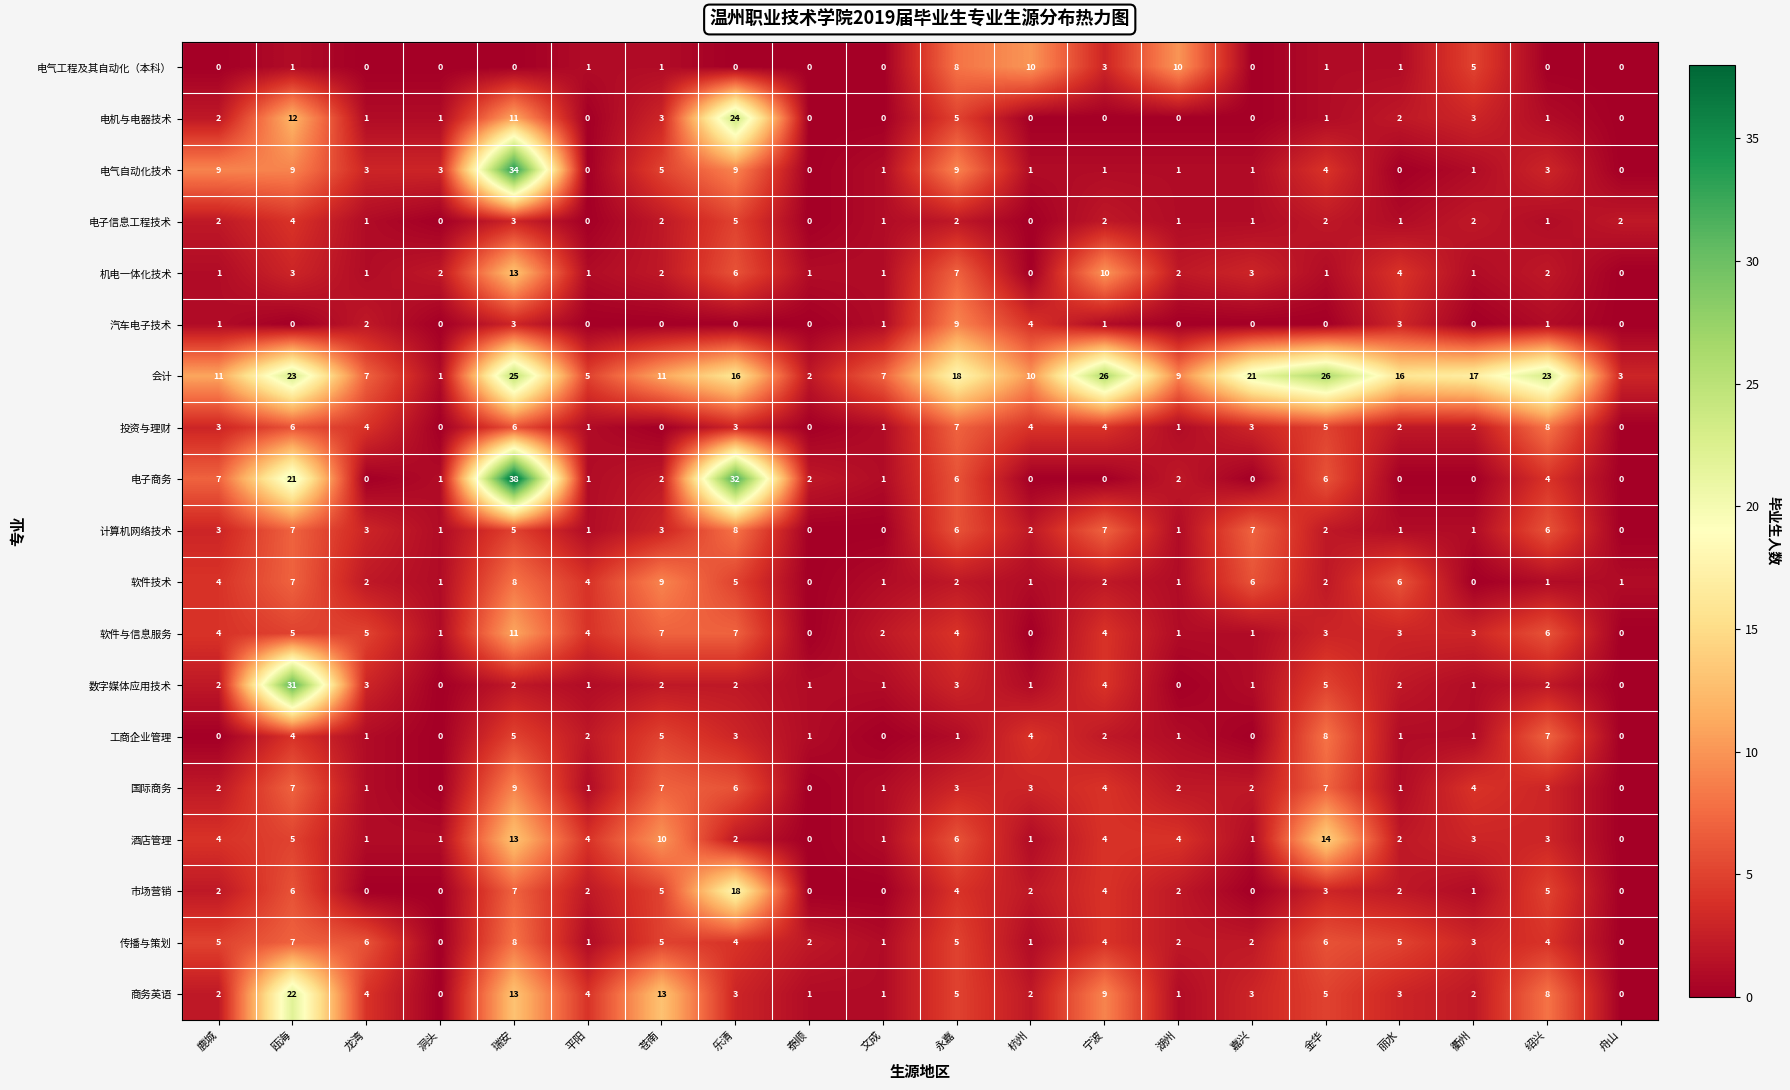

What is the difference between the 投资与理财 values at 鹿城 and 泰顺?

3